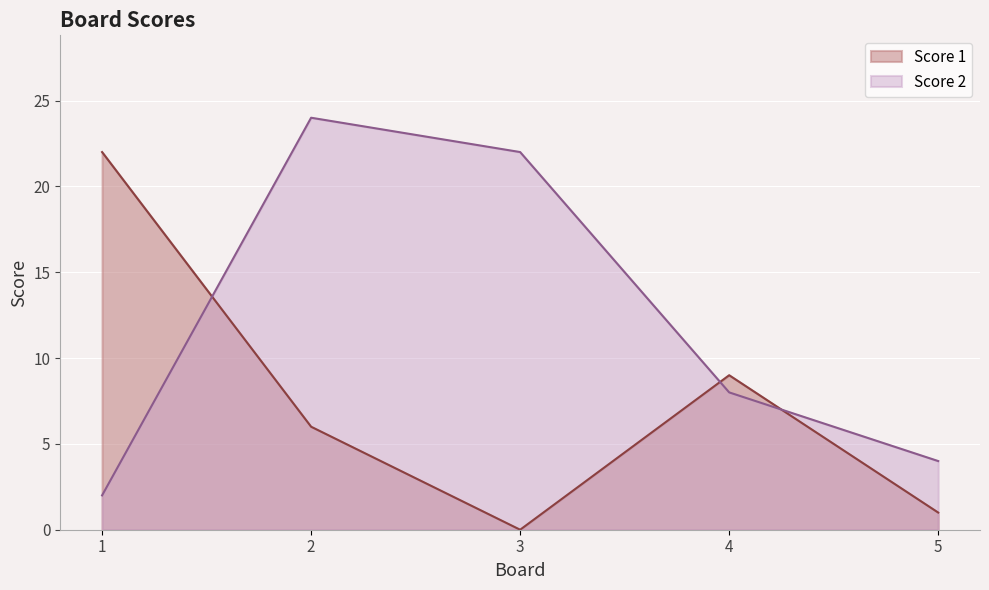

How many distinct data groups are displayed?

2